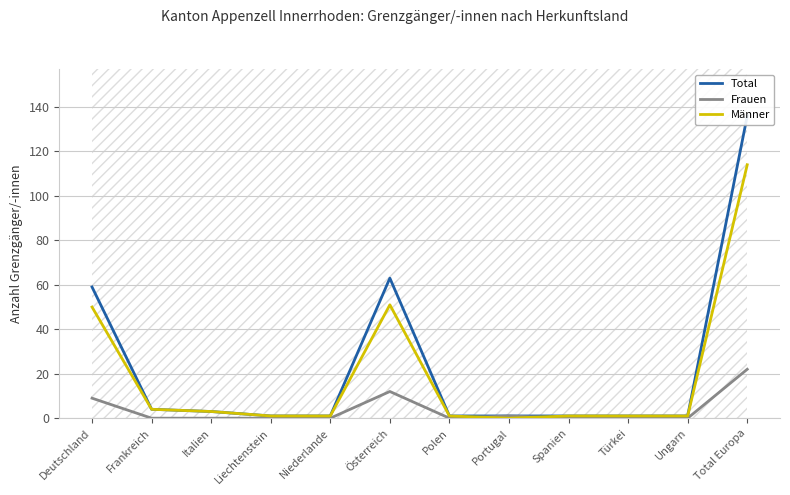

Rank the series at Liechtenstein from lowest to highest value.

Frauen, Total, Männer